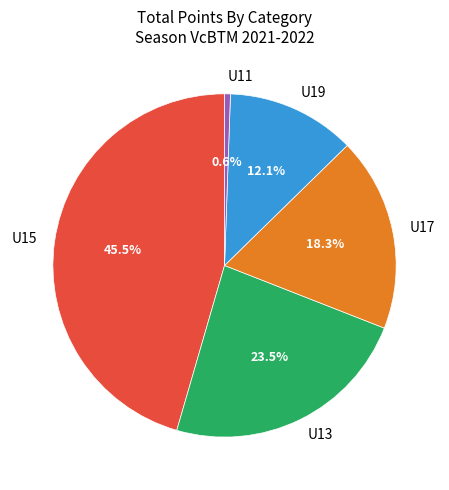

To the nearest percent, what is the average slice percentage?

20%